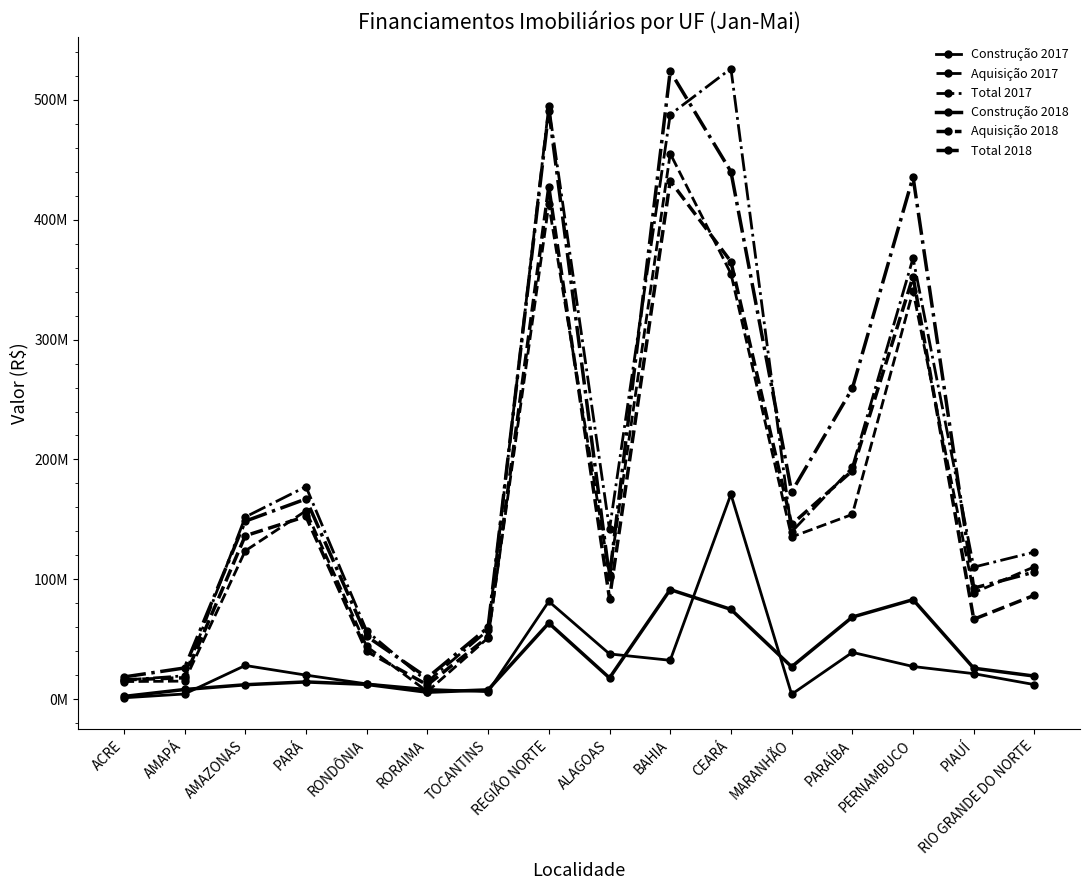

What is the value of the Aquisição 2018 point at the 16th from the left?

86800260